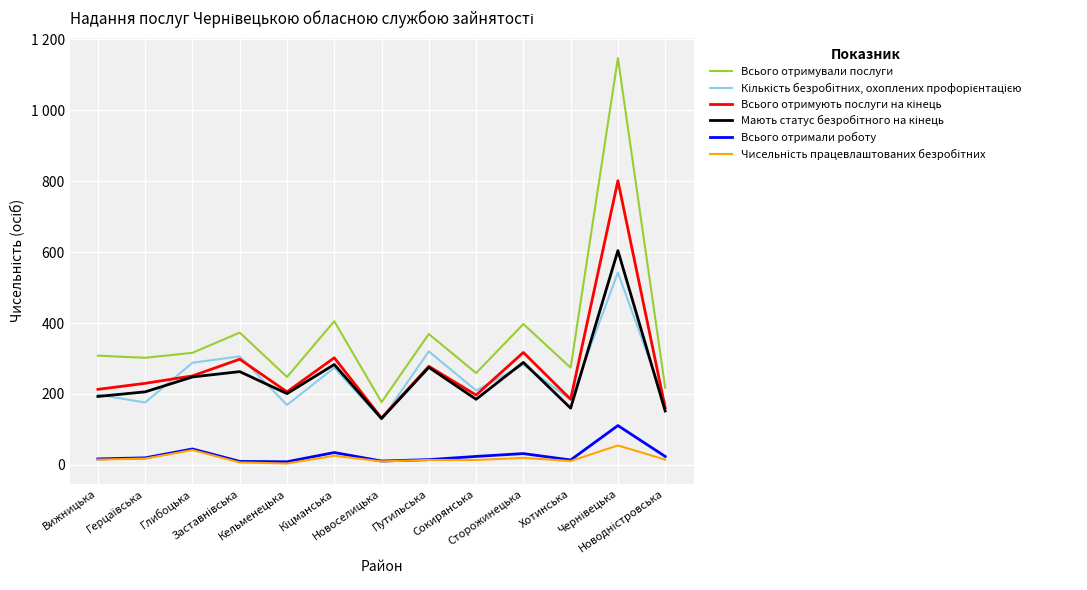

What is the difference between the maximum and minimum values in the Всього отримали роботу series?

102